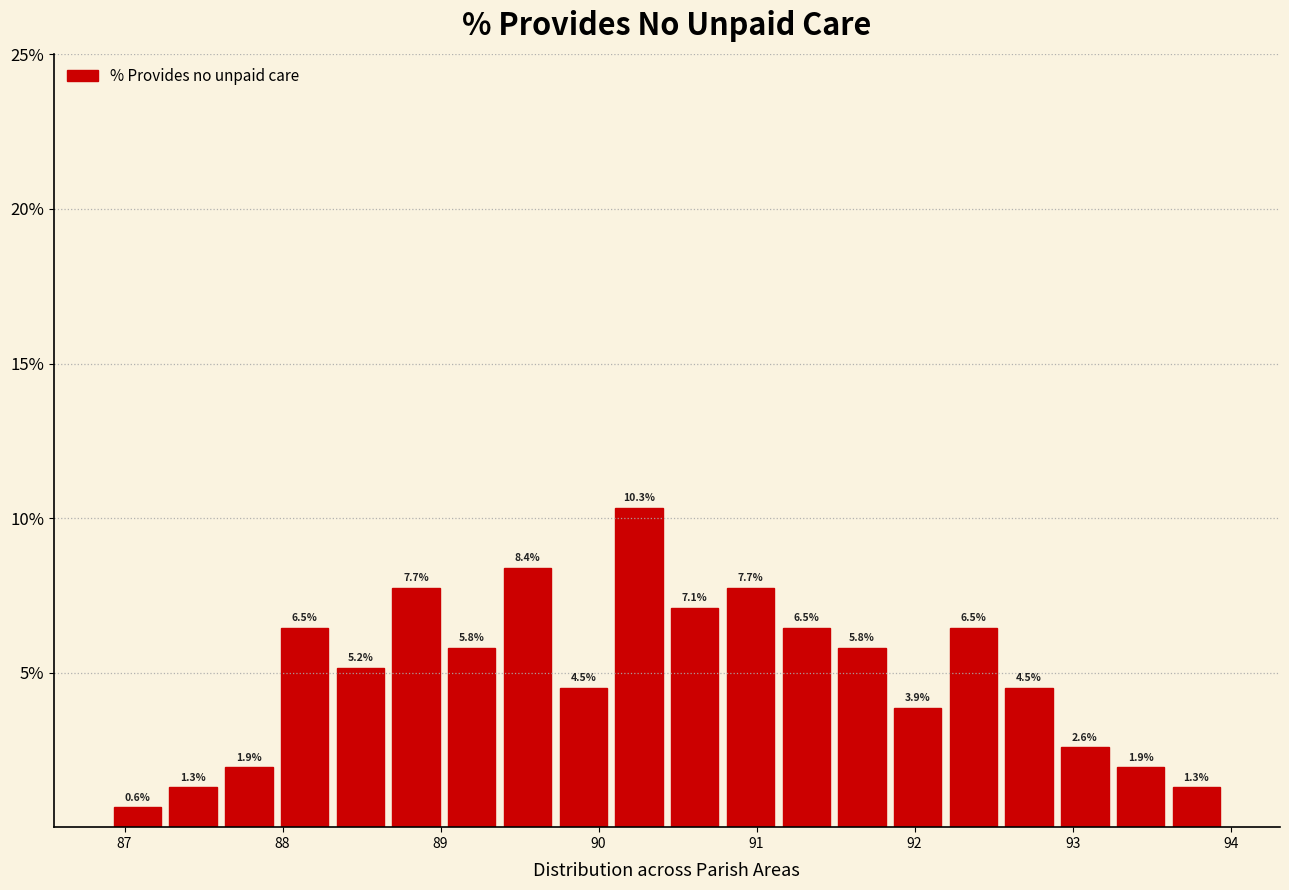

Around what value on the x-axis is the tallest bar? Give the approximate position of its centre, as read against the axis.

90.3